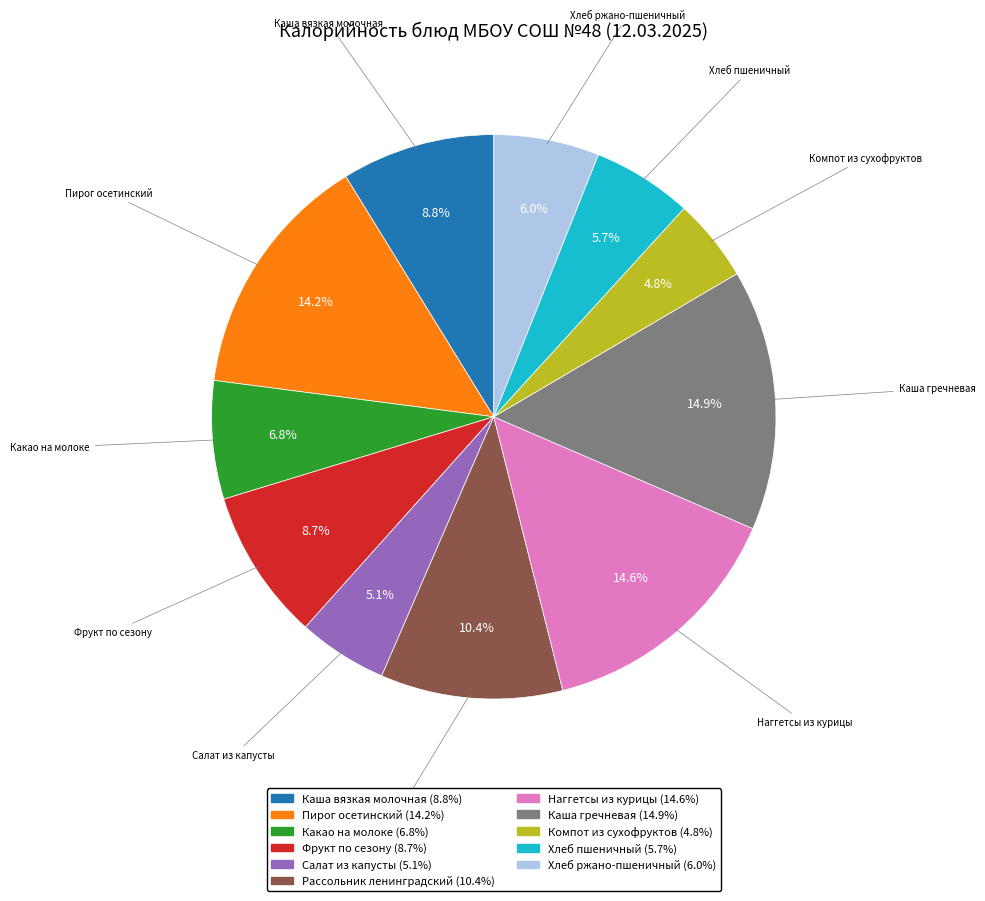

To the nearest percent, what is the difference between the largest and smallest slice percentages?

10%